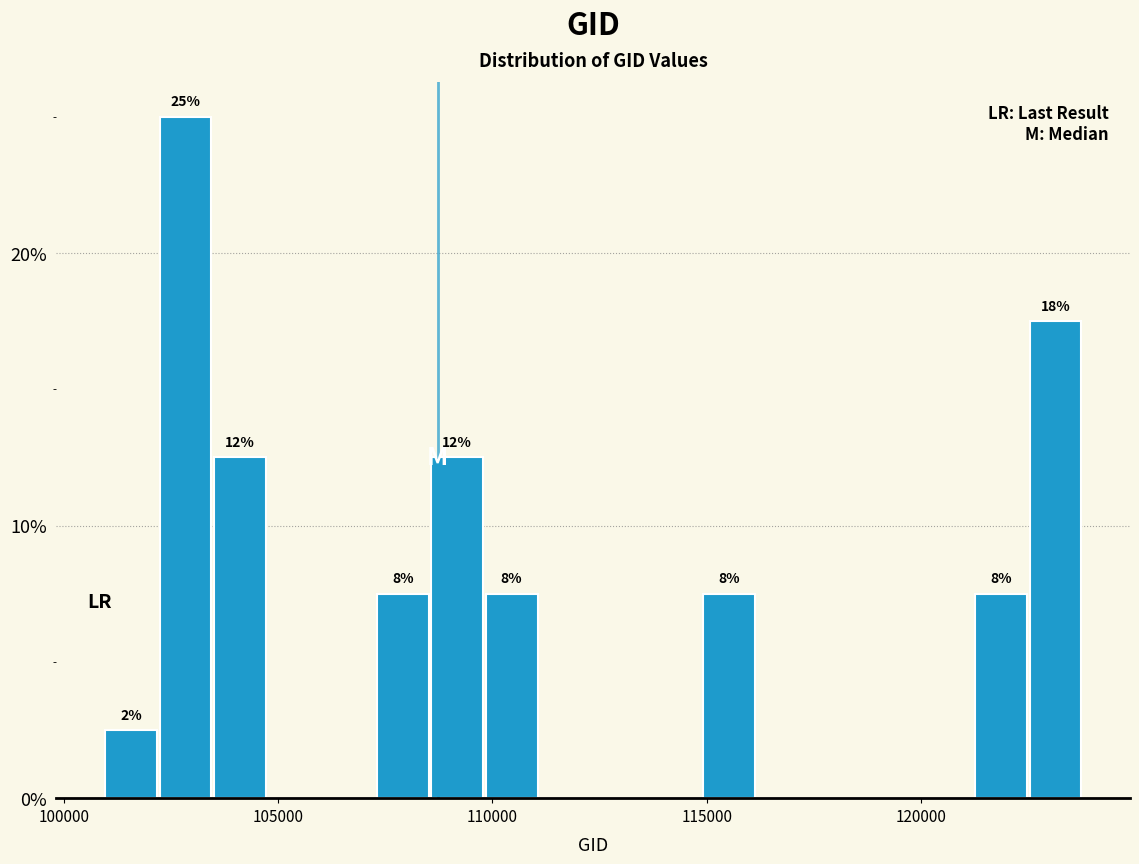

Around what value on the x-axis is the tallest bar? Give the approximate position of its centre, as read against the axis.

103000